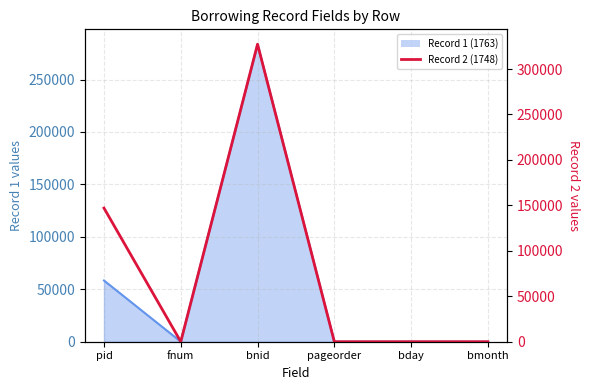

Which series changed the most between pid and pageorder?

Record 2 (1748)